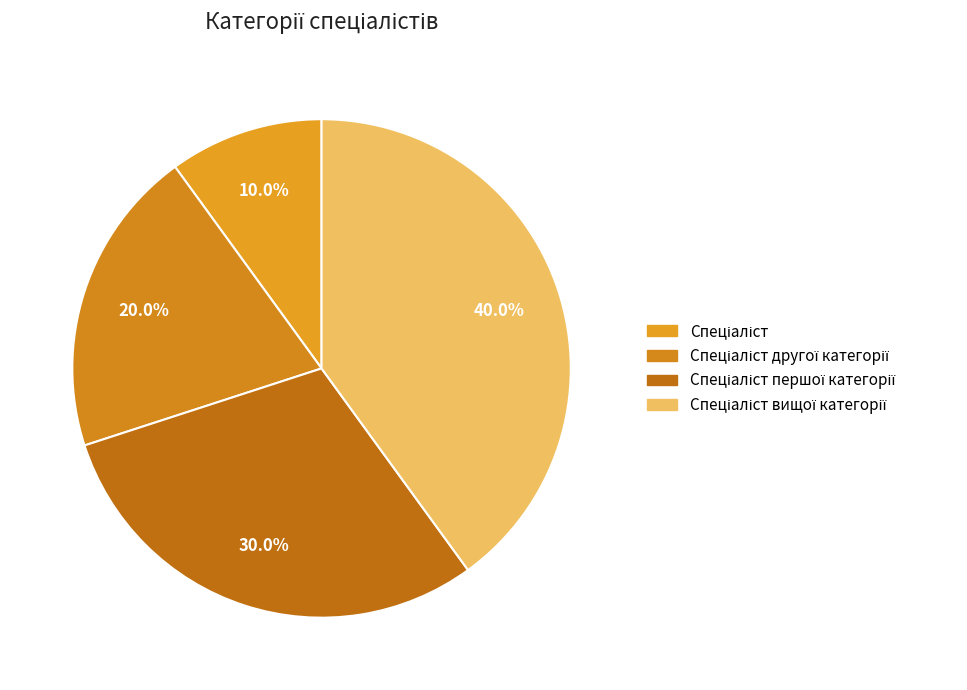

Is the sum of Спеціаліст другої категорії and Спеціаліст greater than half?

No